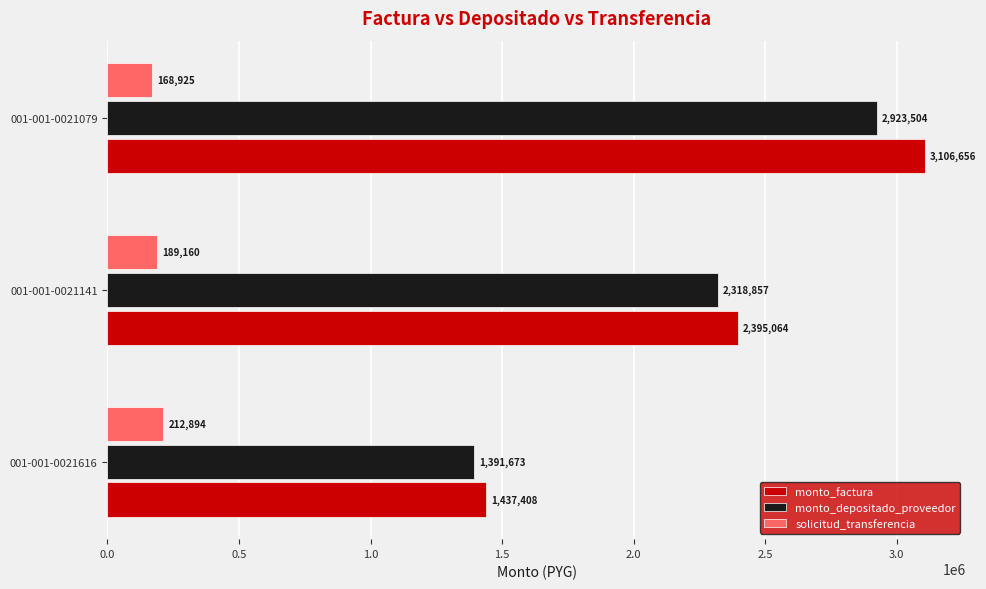

The monto_factura series shows 681534 at 001-001-0021616. True or false?

False